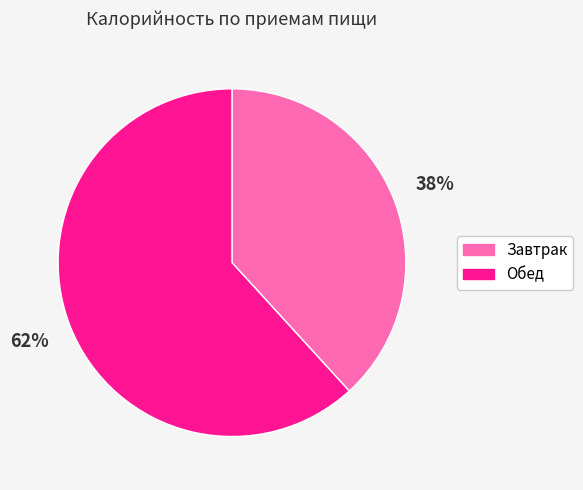

Rank the categories by value from lowest to highest.

Завтрак, Обед